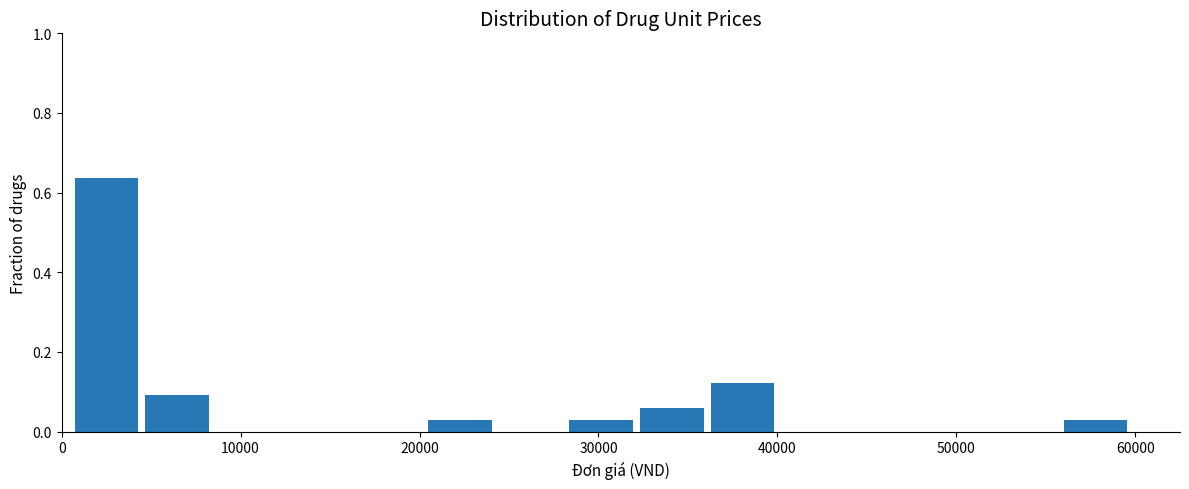

Around what value on the x-axis is the tallest bar? Give the approximate position of its centre, as read against the axis.

3000